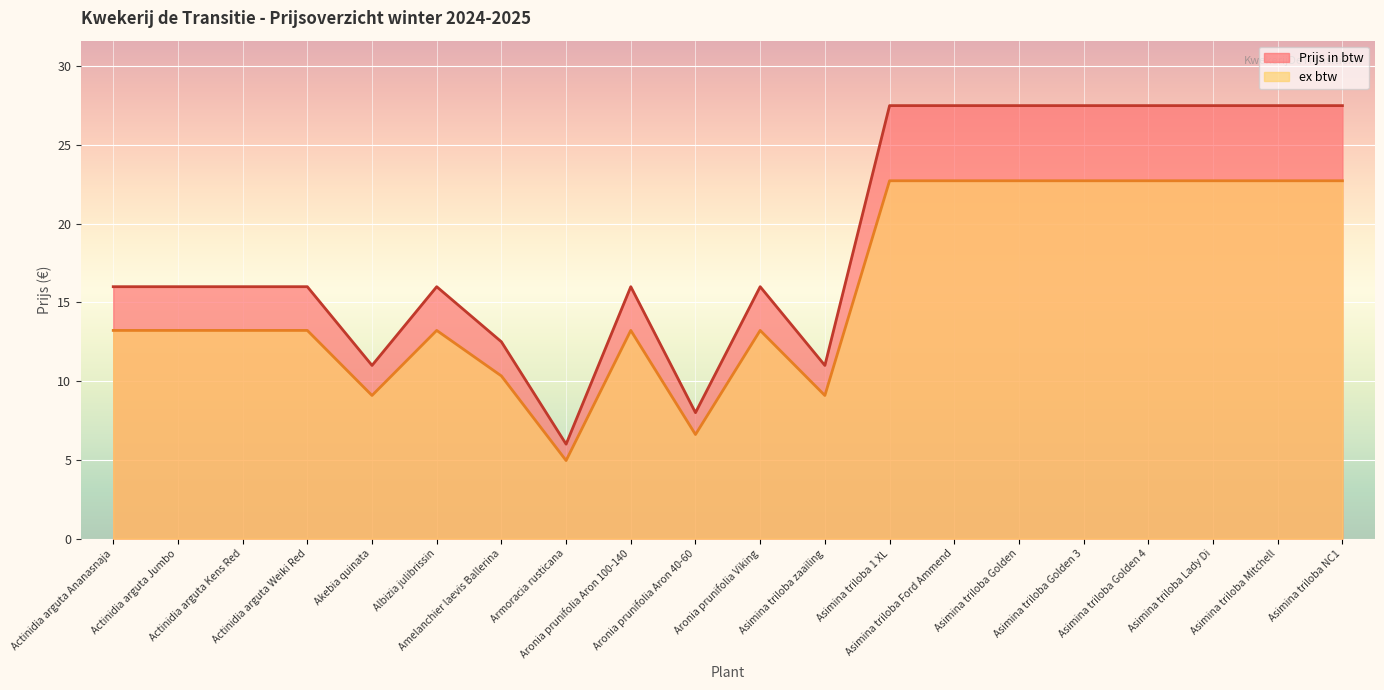

True or false: ex btw and Prijs in btw intersect in this chart.

False